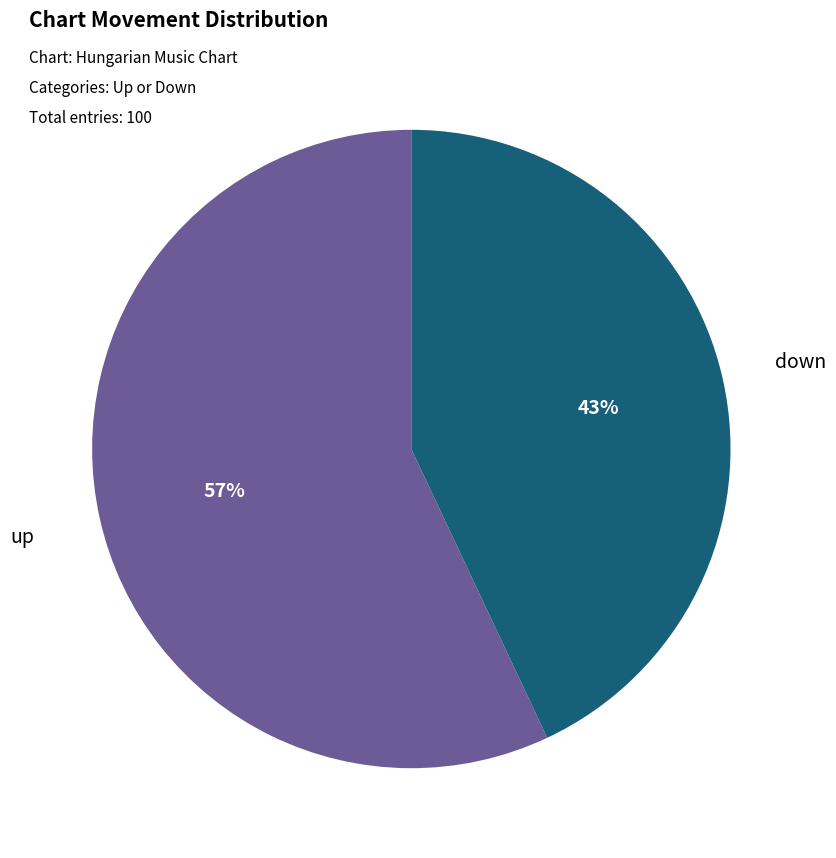

To the nearest percent, what is the difference between the largest and smallest slice percentages?

14%